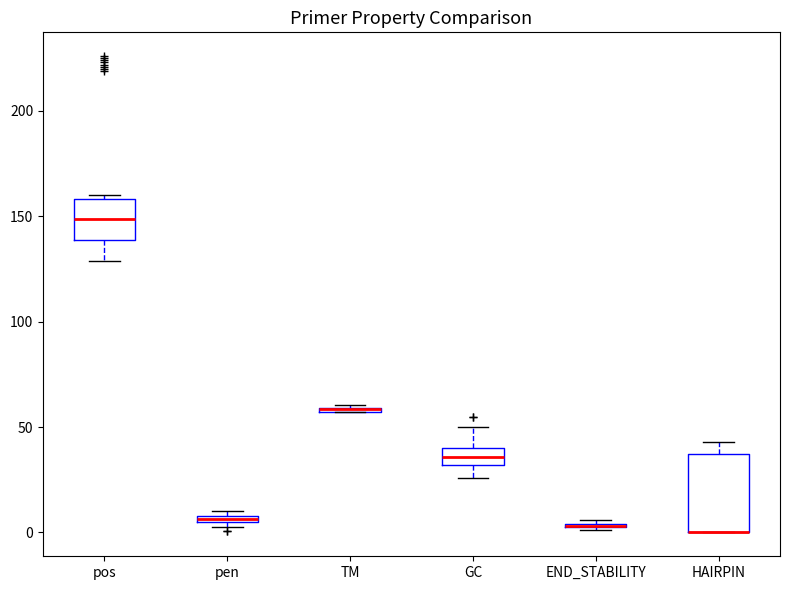

Which box is the tallest, from its lower edge to its upper edge?

HAIRPIN